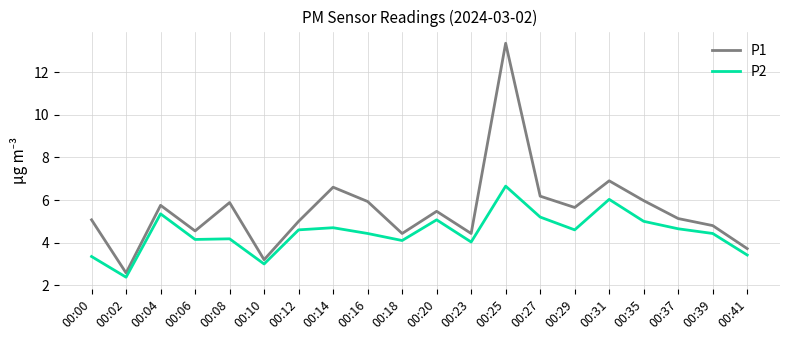

List the series in order of their overall mean, lowest first.

P2, P1